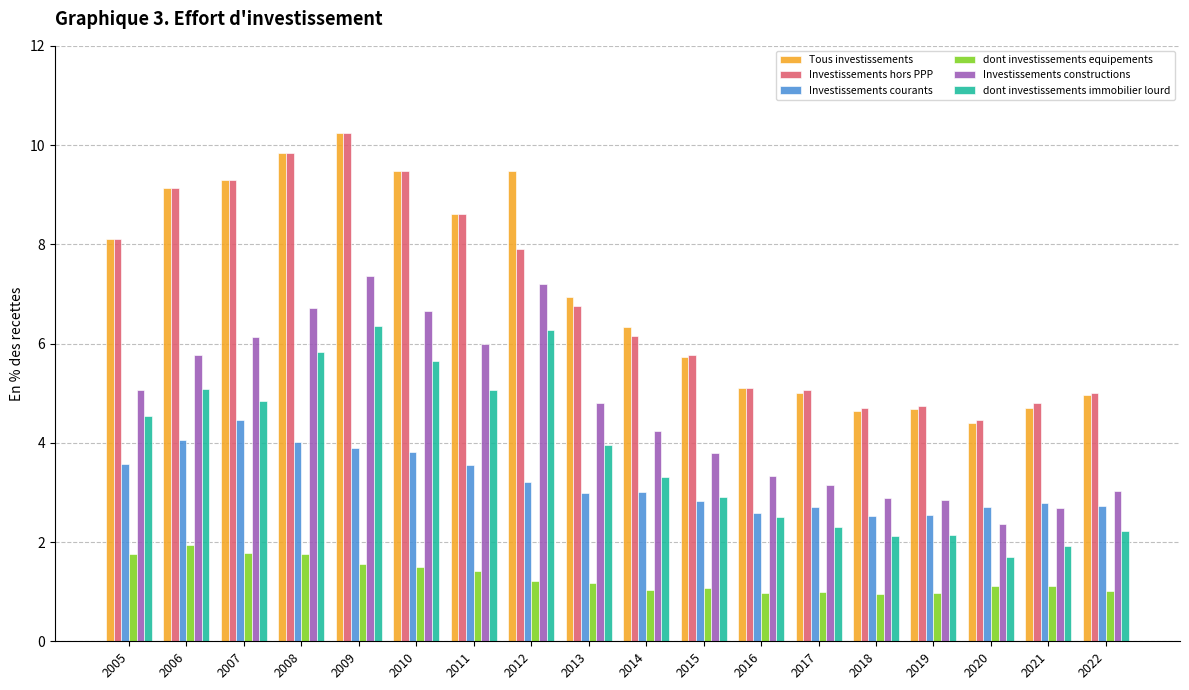

What is the difference between the maximum and second lowest values in the Tous investissements series?

5.6